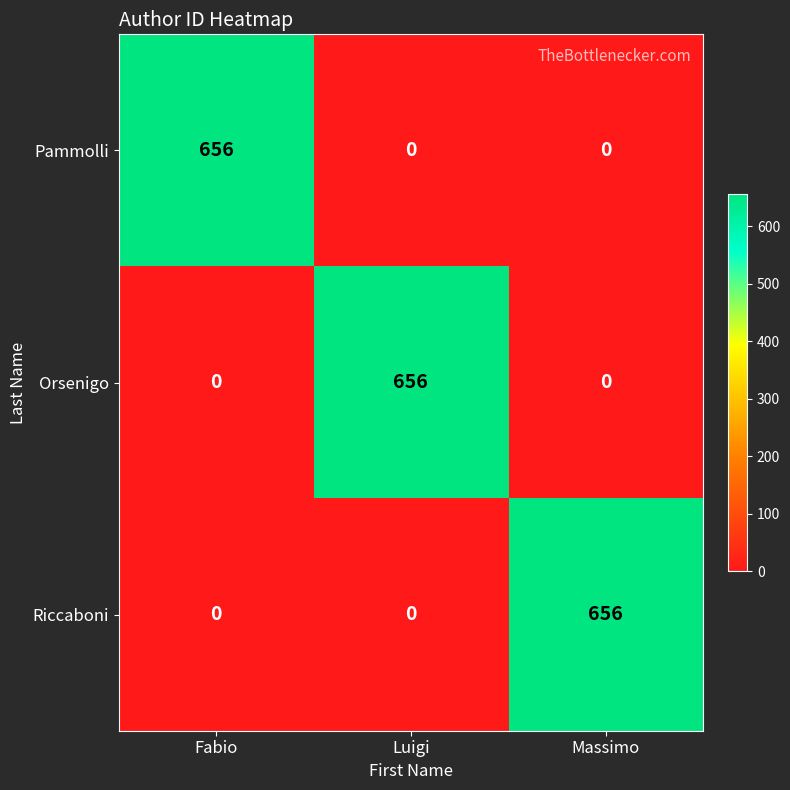

What is the average value of the Orsenigo series?

219